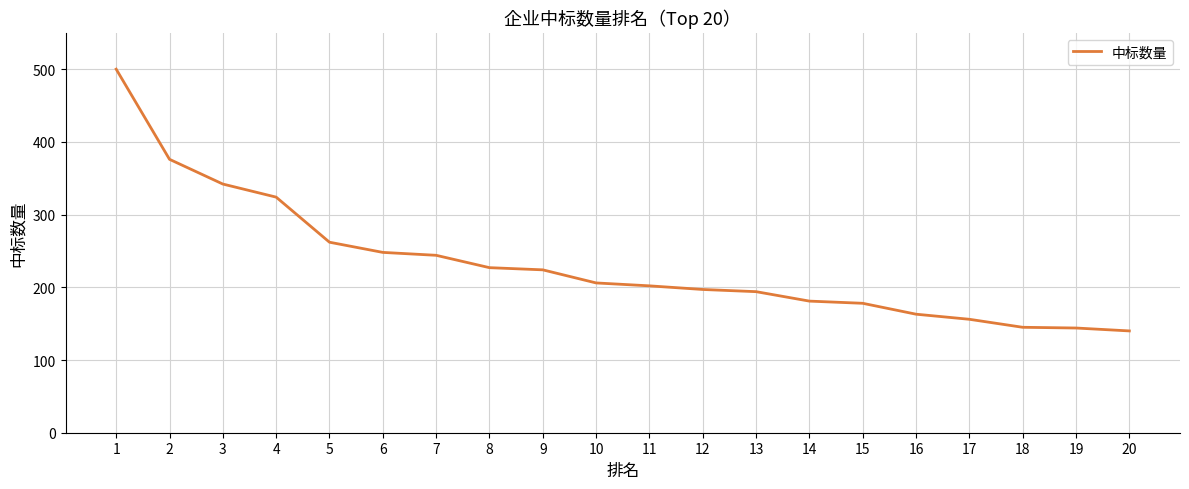

Which has a higher value, 20 or 5?

5